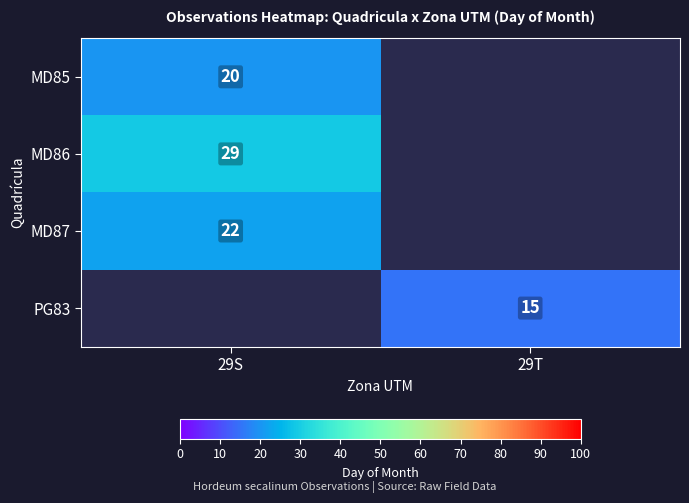

True or false: MD86 has a value of 29 at 29S.

True